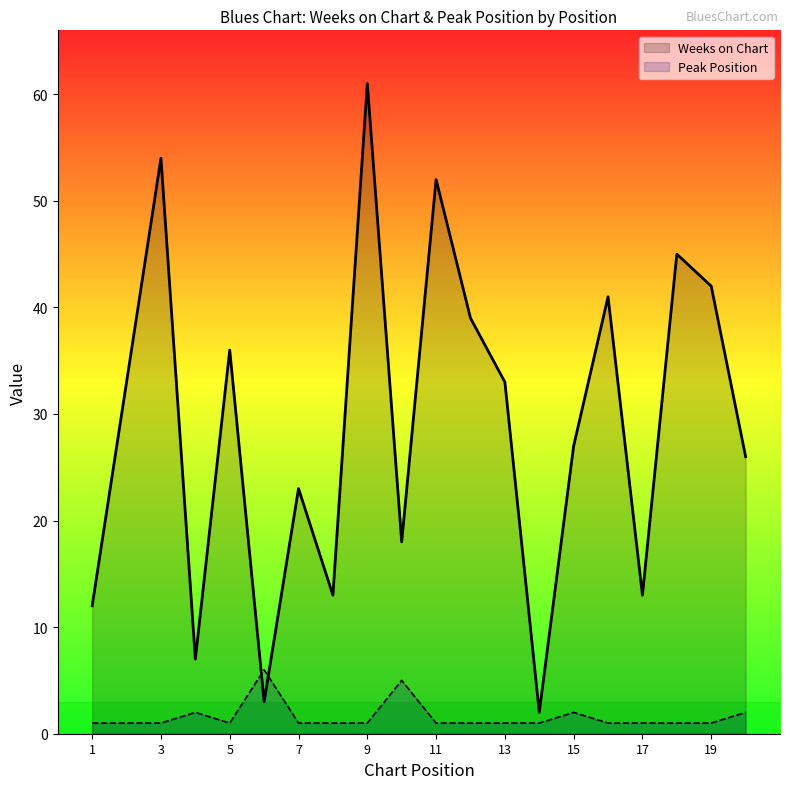

After their last crossing, which series has the higher values: Weeks on Chart or Peak Position?

Weeks on Chart